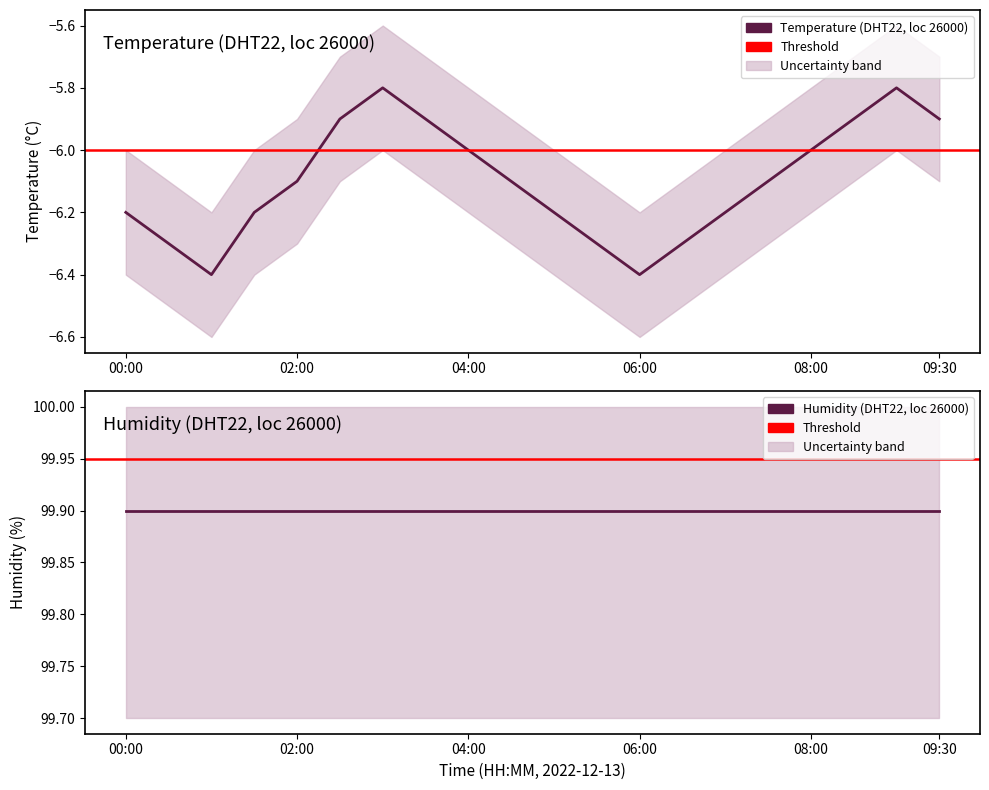

How many points are higher than both their immediate neighbors (excluding endpoints)?

2